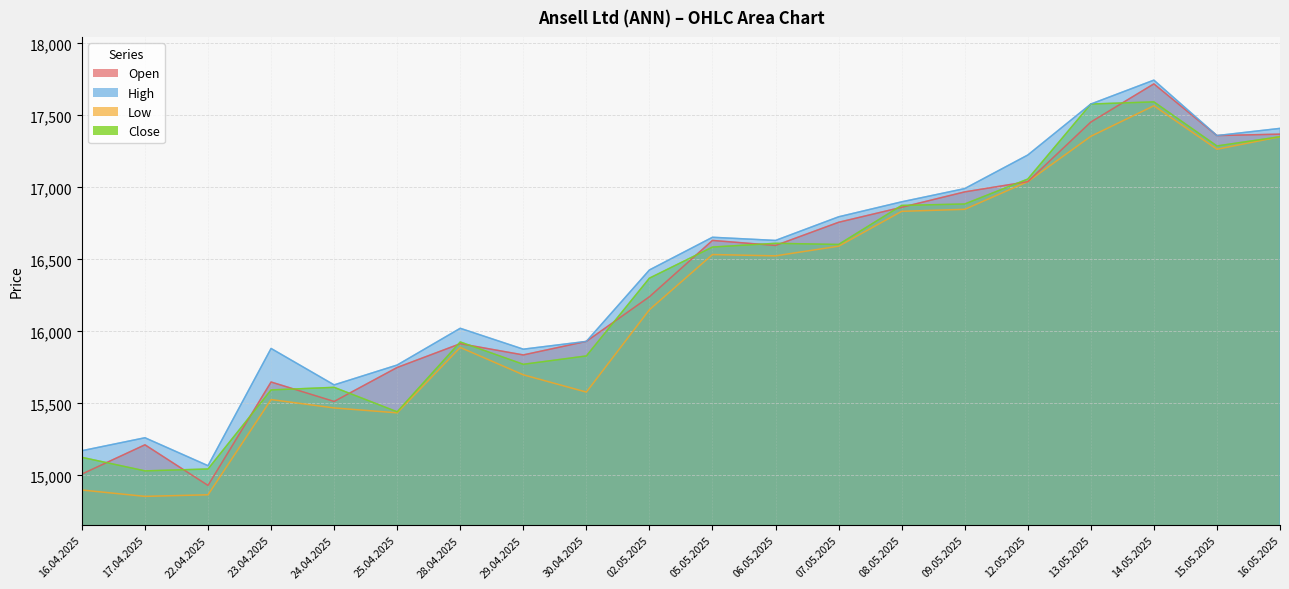

What is the spread (max minus min) of values at 07.05.2025?

204